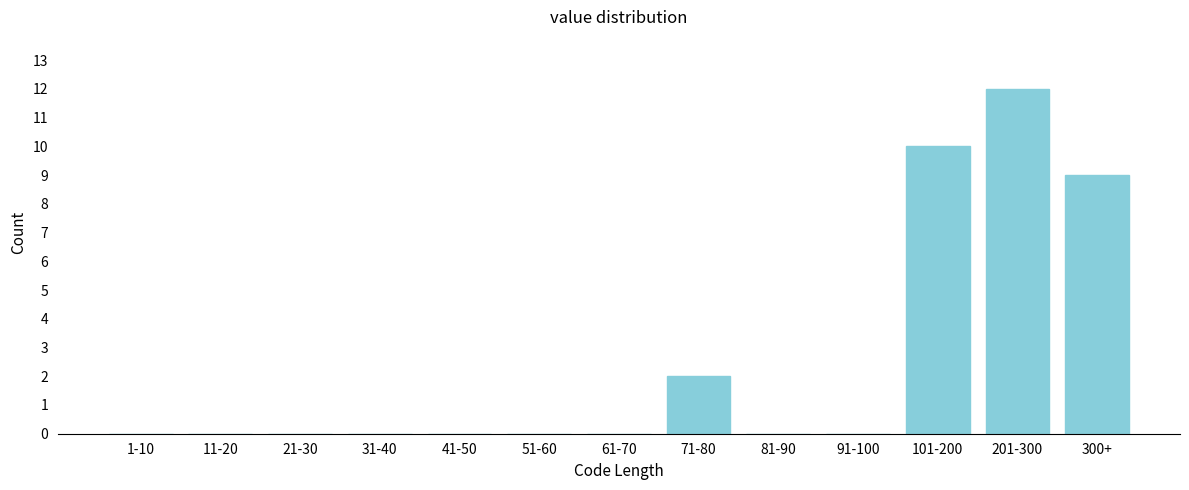

Reading left to right, transcribe all the data shown in this chart.

1-10=0	11-20=0	21-30=0	31-40=0	41-50=0	51-60=0	61-70=0	71-80=2	81-90=0	91-100=0	101-200=10	201-300=12	300+=9